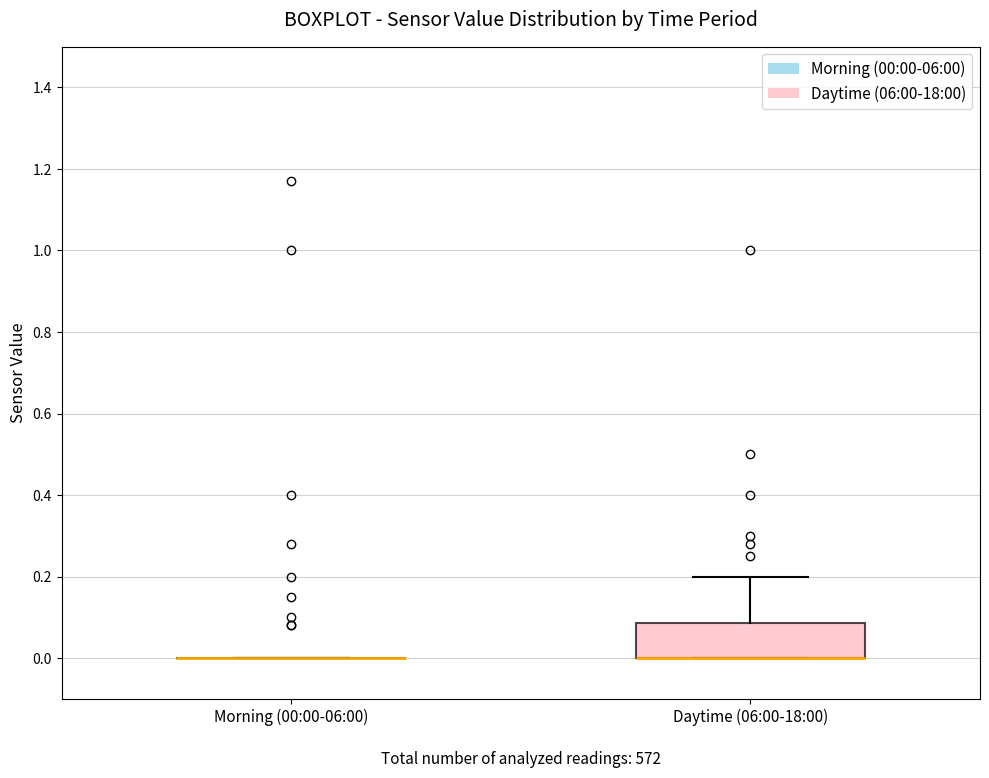

Reading left to right, transcribe this box plot: for each box, give where its median line is, the range the box spans, and where its two whiskers end, as read against the y-axis. The values are not printed on the chart, so give them approximately, as read against the axis.

Morning (00:00-06:00): box collapsed to a line at 0.00, whiskers 0.00 to 0.00
Daytime (06:00-18:00): median 0.00 (drawn on the box's lower edge), box 0.00 to 0.08, whiskers 0.00 to 0.20